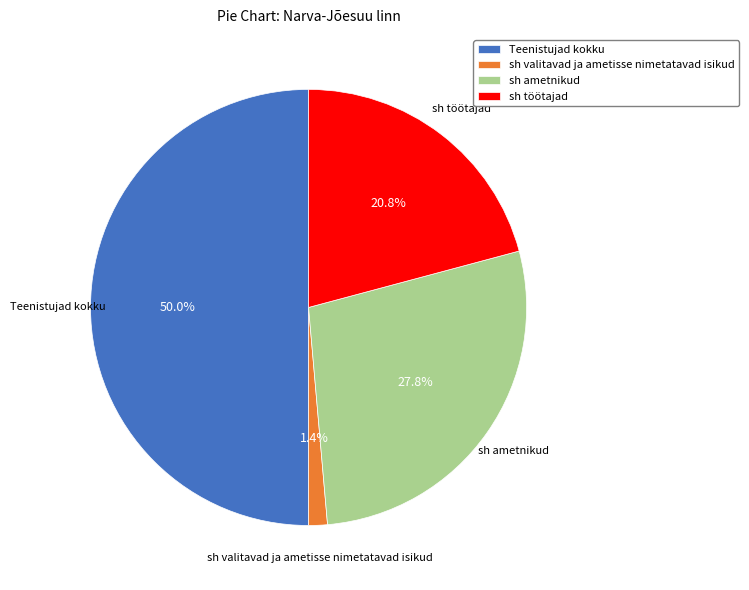

What is the largest slice in the pie chart?

Teenistujad kokku